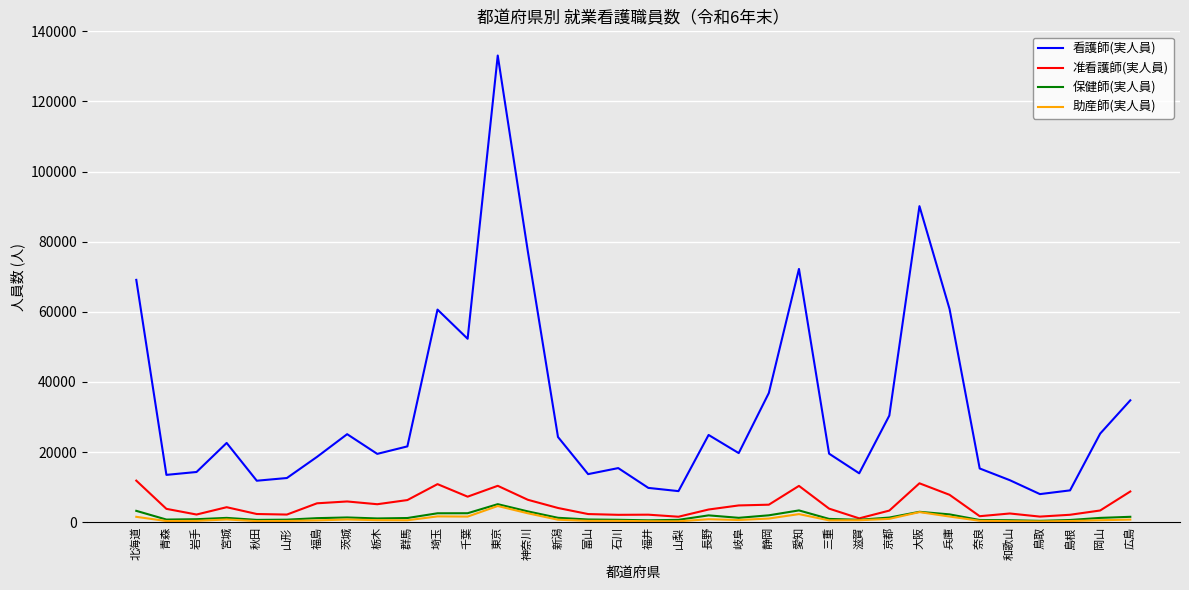

In 准看護師(実人員), how many points are higher than both neighbors (excluding endpoints)?

8